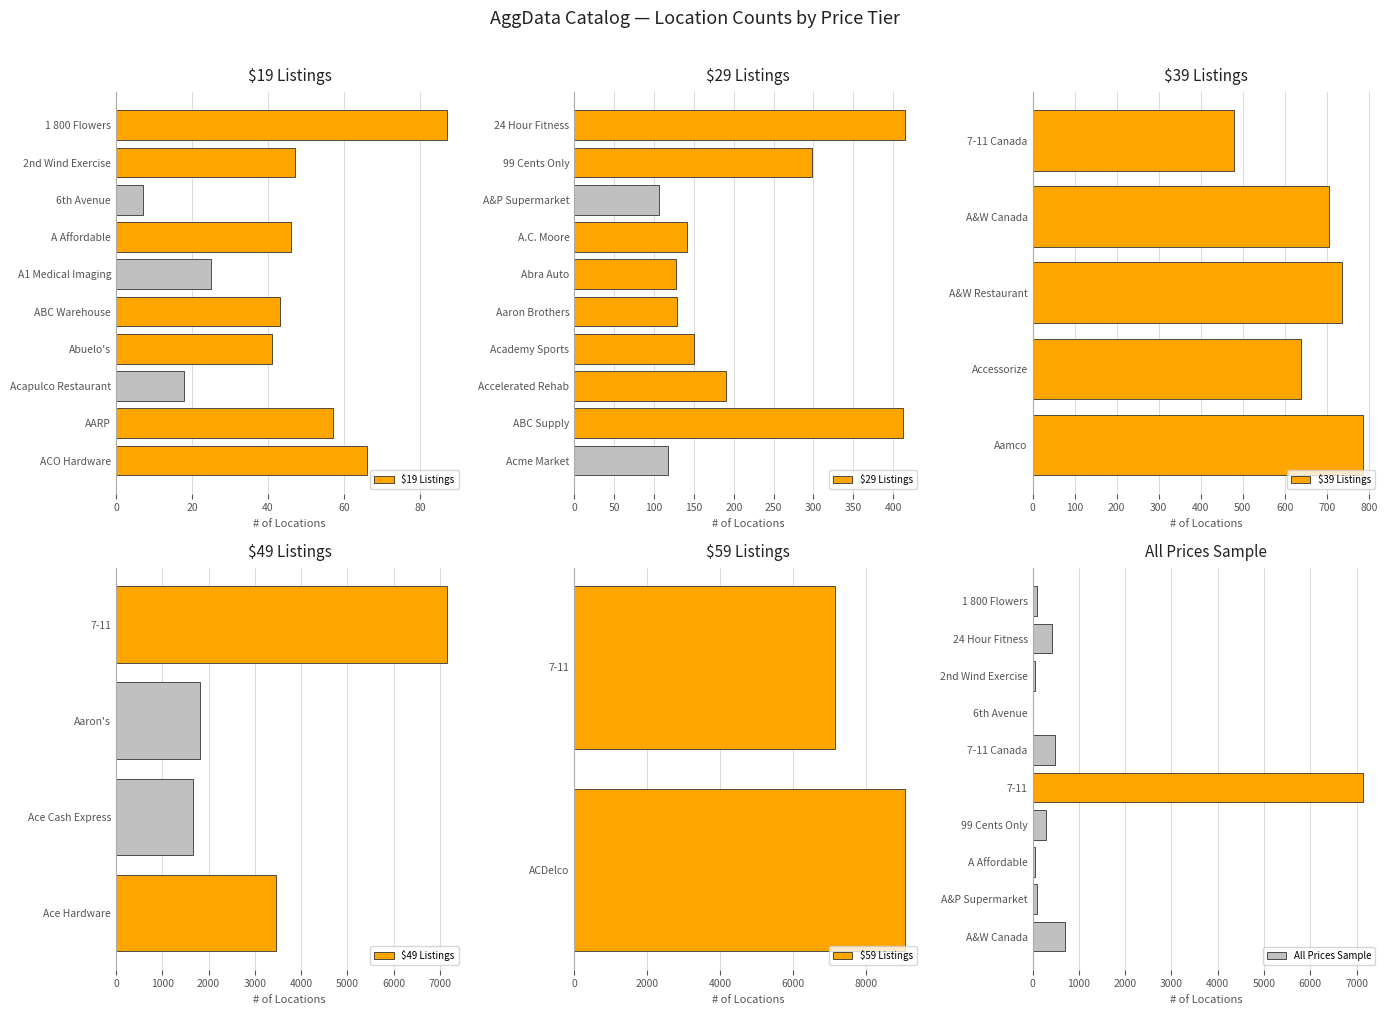

List the labels in order of value, largest first.

7-11, A&W Canada, 7-11 Canada, 24 Hour Fitness, 99 Cents Only, A&P Supermarket, 1 800 Flowers, 2nd Wind Exercise, A Affordable, 6th Avenue